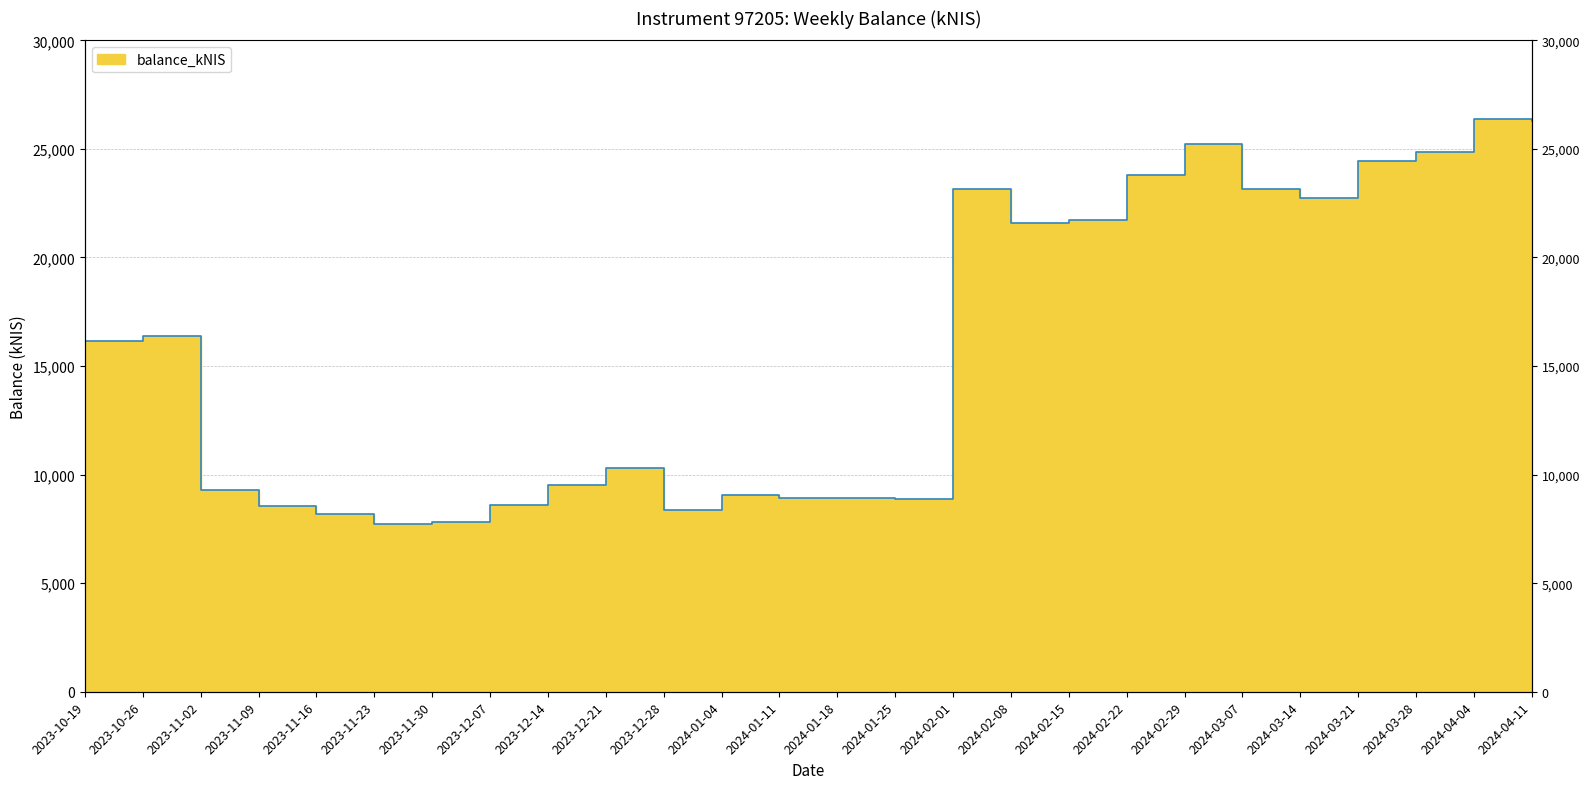

How many interior local peaks (higher than both neighbors) does the data have?

6